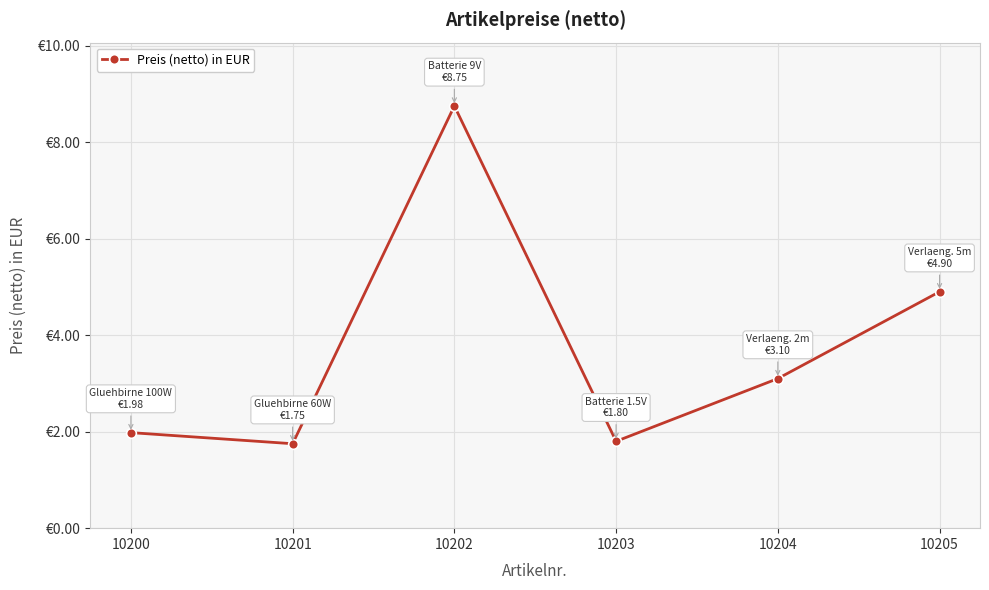

Does the chart have visible grid lines?

Yes